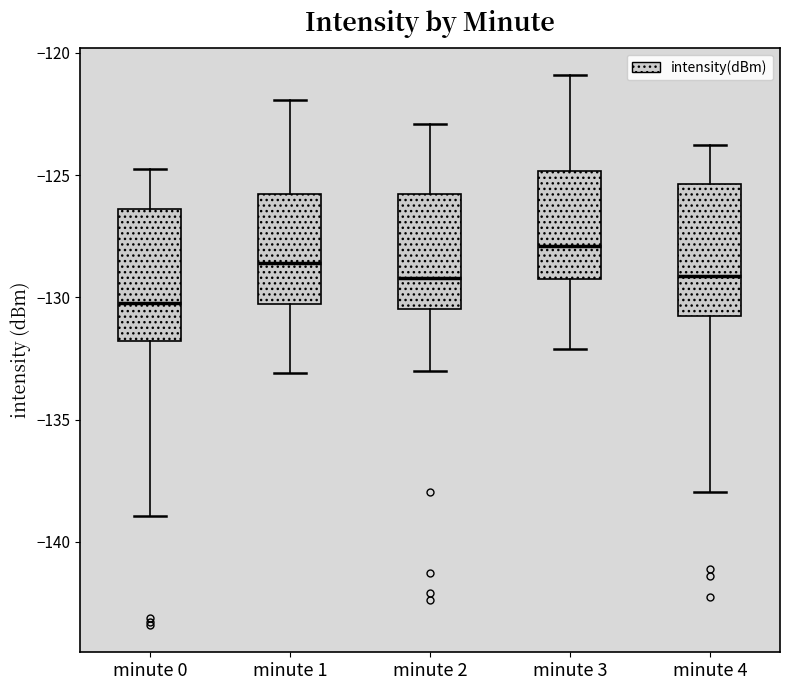

Which box's median line is the lowest?

minute 0